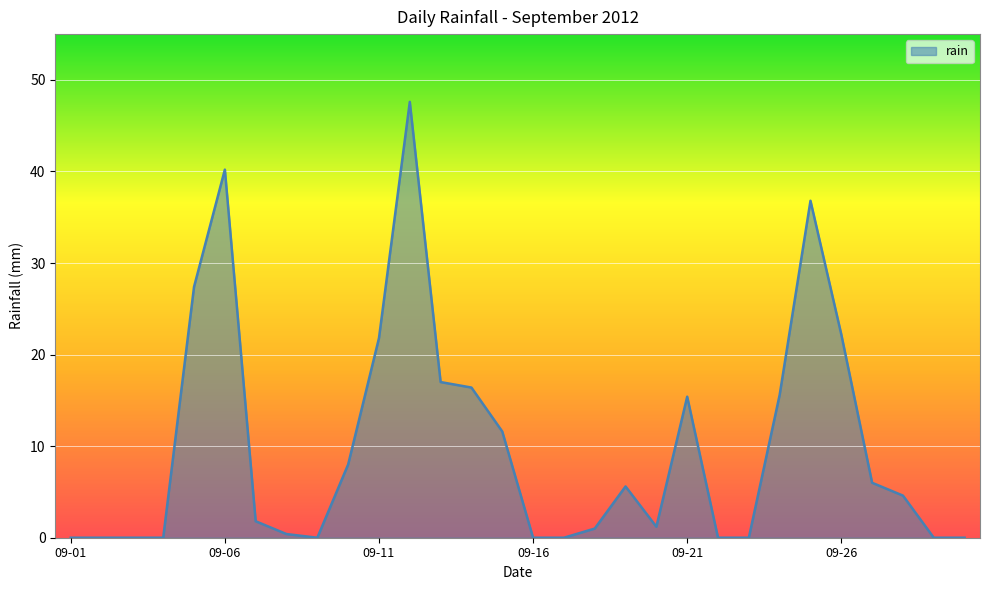

What is the average value?

10.0